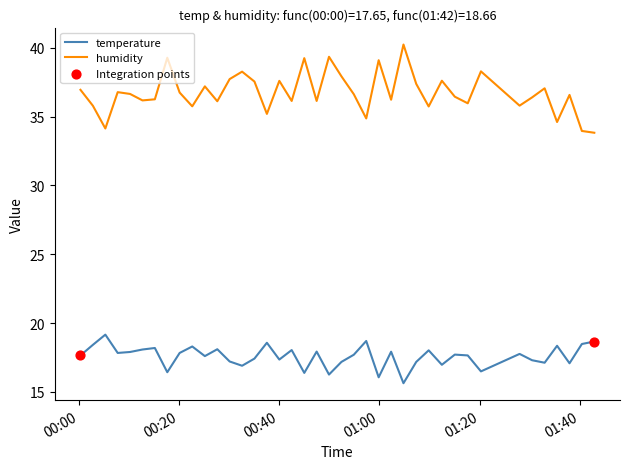

Which series has the largest total across all categories?

humidity